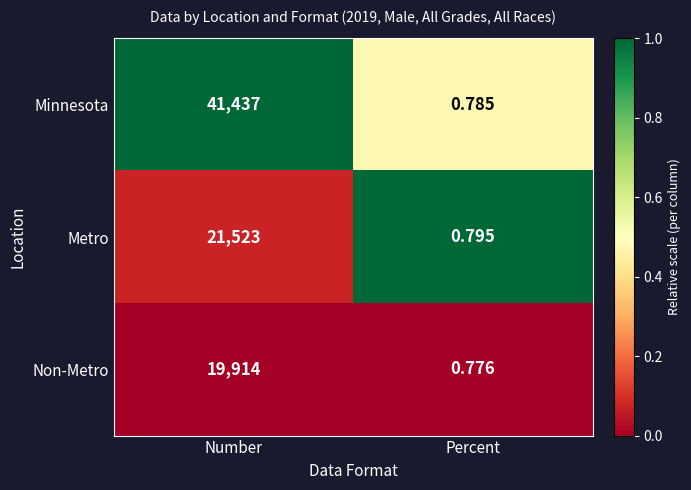

At which category is the sum across all series the highest?

Number